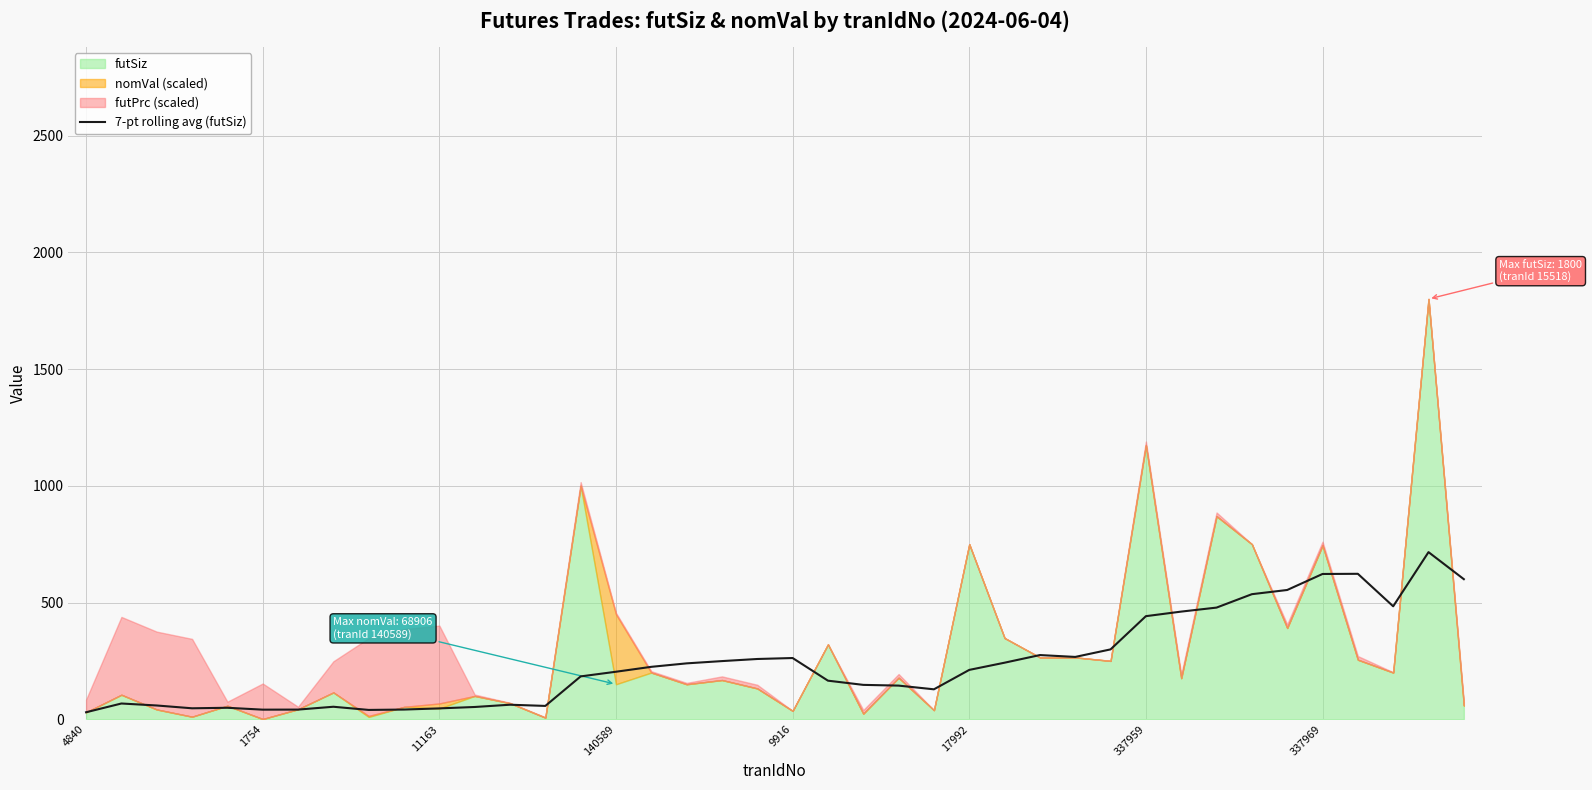

The 7-pt rolling avg (futSiz) series shows 46.6 at 11163. True or false?

True